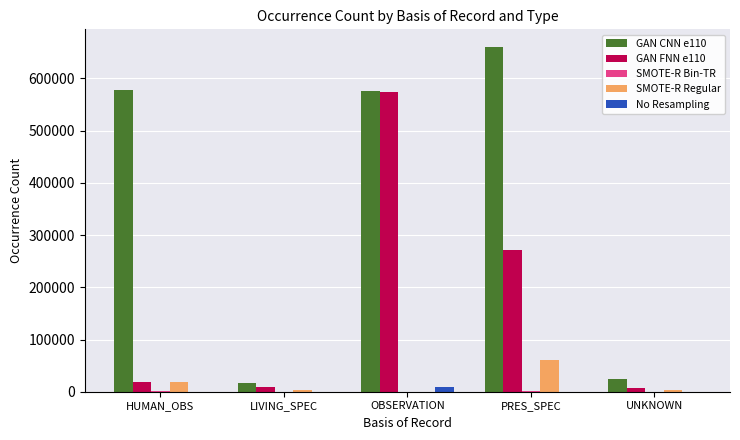

Which series has the largest total across all categories?

GAN CNN e110